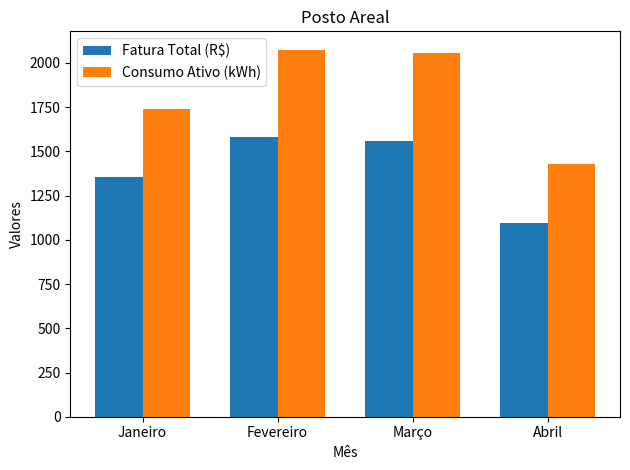

What is the difference between the highest and lowest values at Abril?

330.5